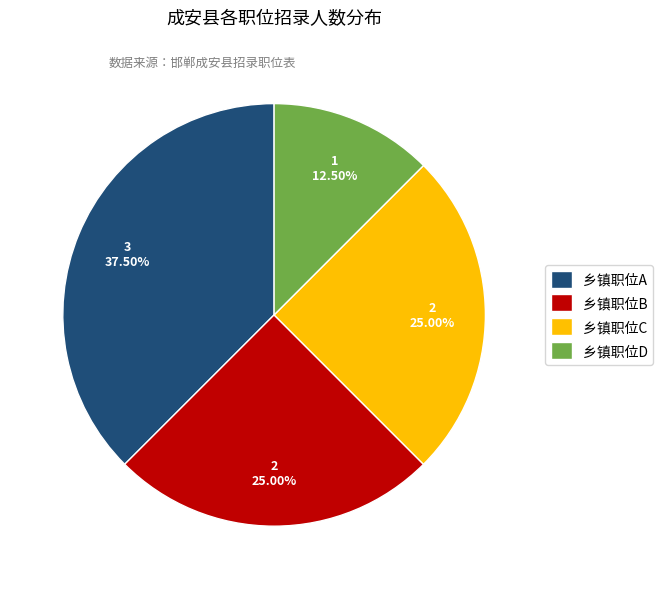

What is the largest slice in the pie chart?

乡镇职位A